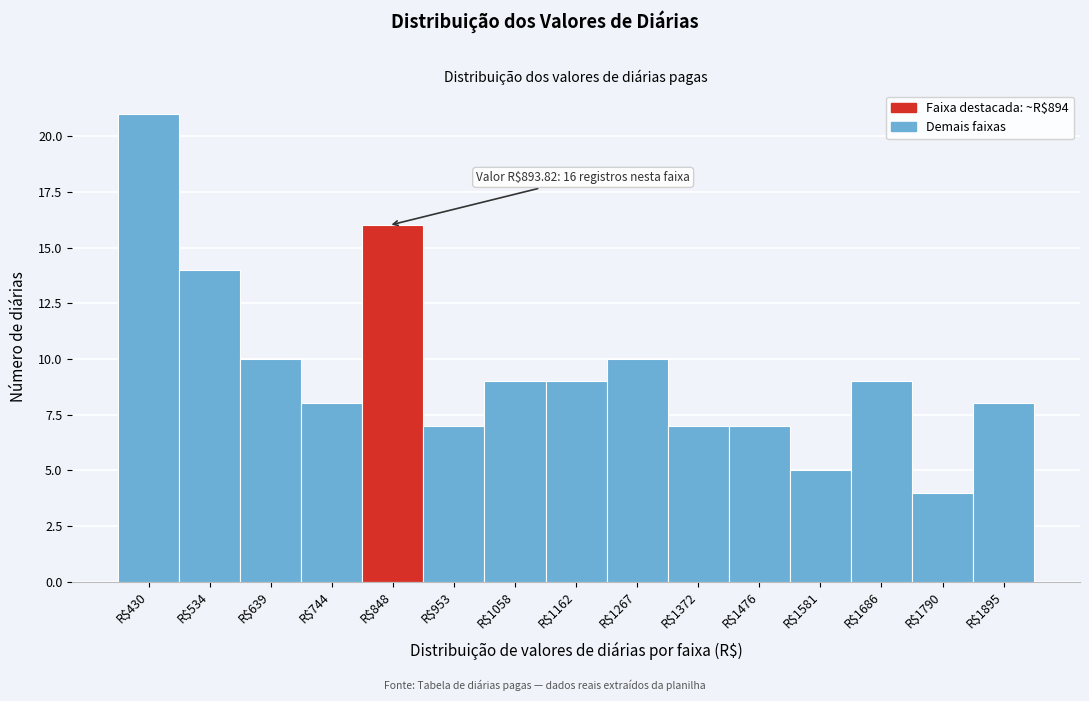

Reading left to right, extract all data points from this chart.

21	14	10	8	16	7	9	9	10	7	7	5	9	4	8